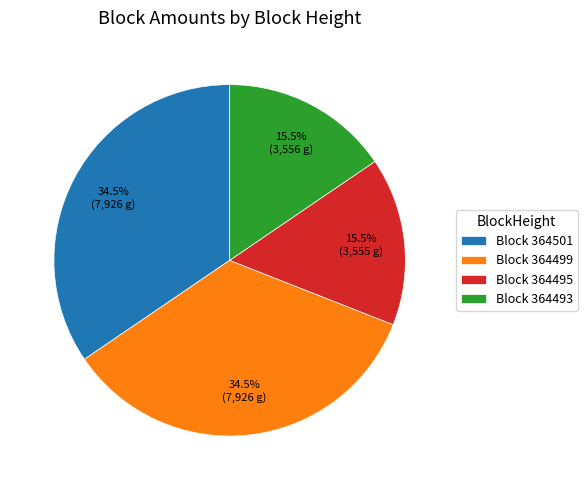

Approximately how many times larger is the value at Block 364501 compared to Block 364495?

2.2